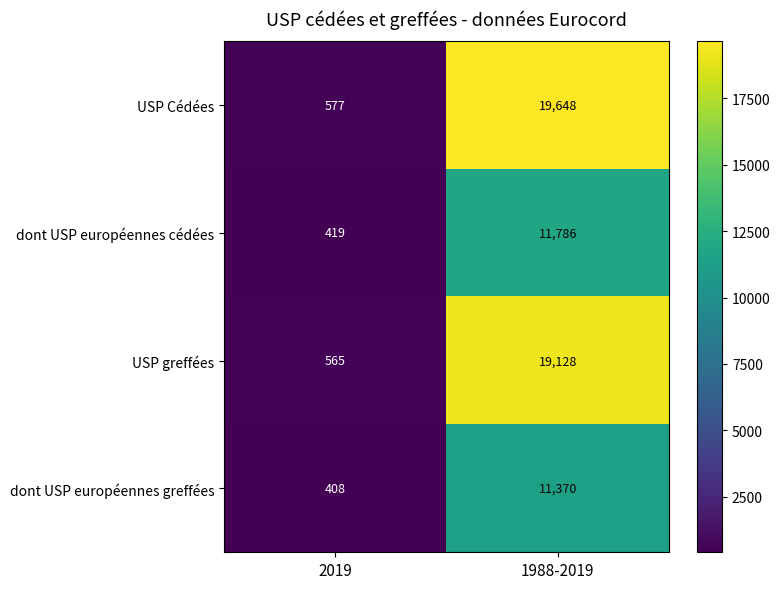

The dont USP européennes cédées series shows 11786 at 1988-2019. True or false?

True